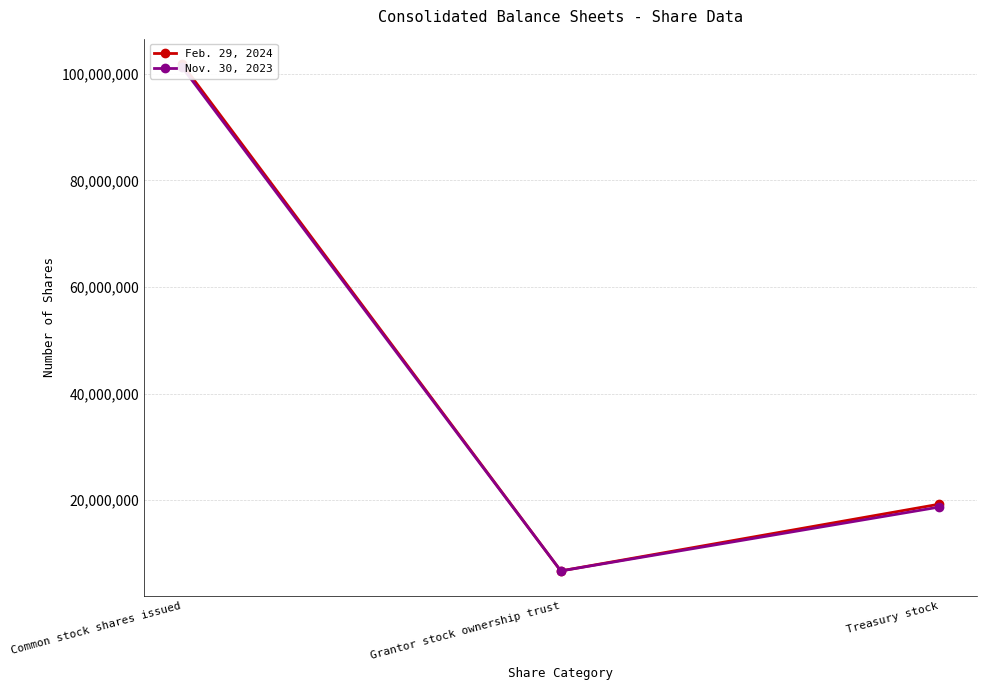

Which series has the largest total across all categories?

Feb. 29, 2024